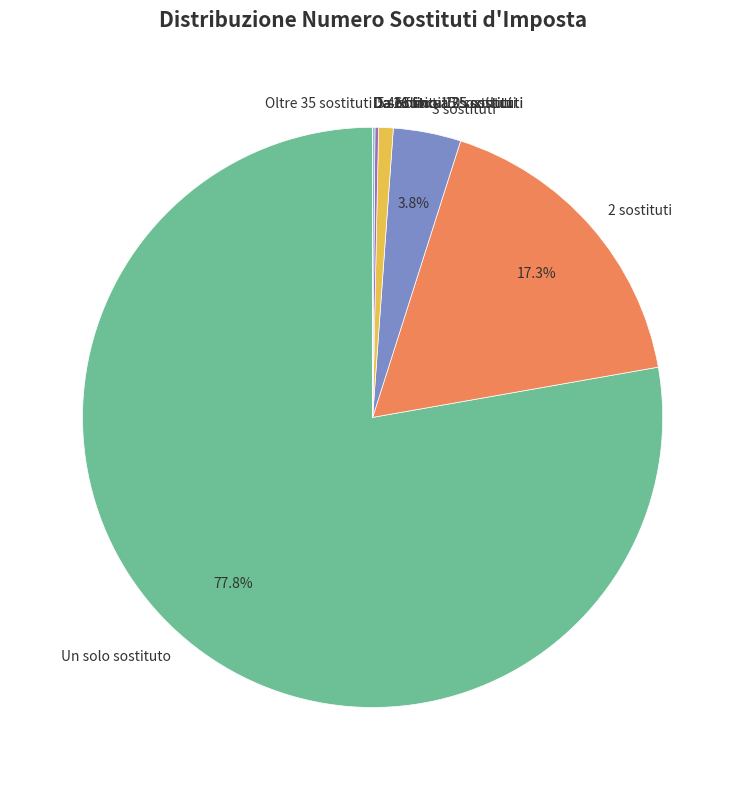

Combined, what portion of the pie is 2 sostituti and 3 sostituti?

21.1%